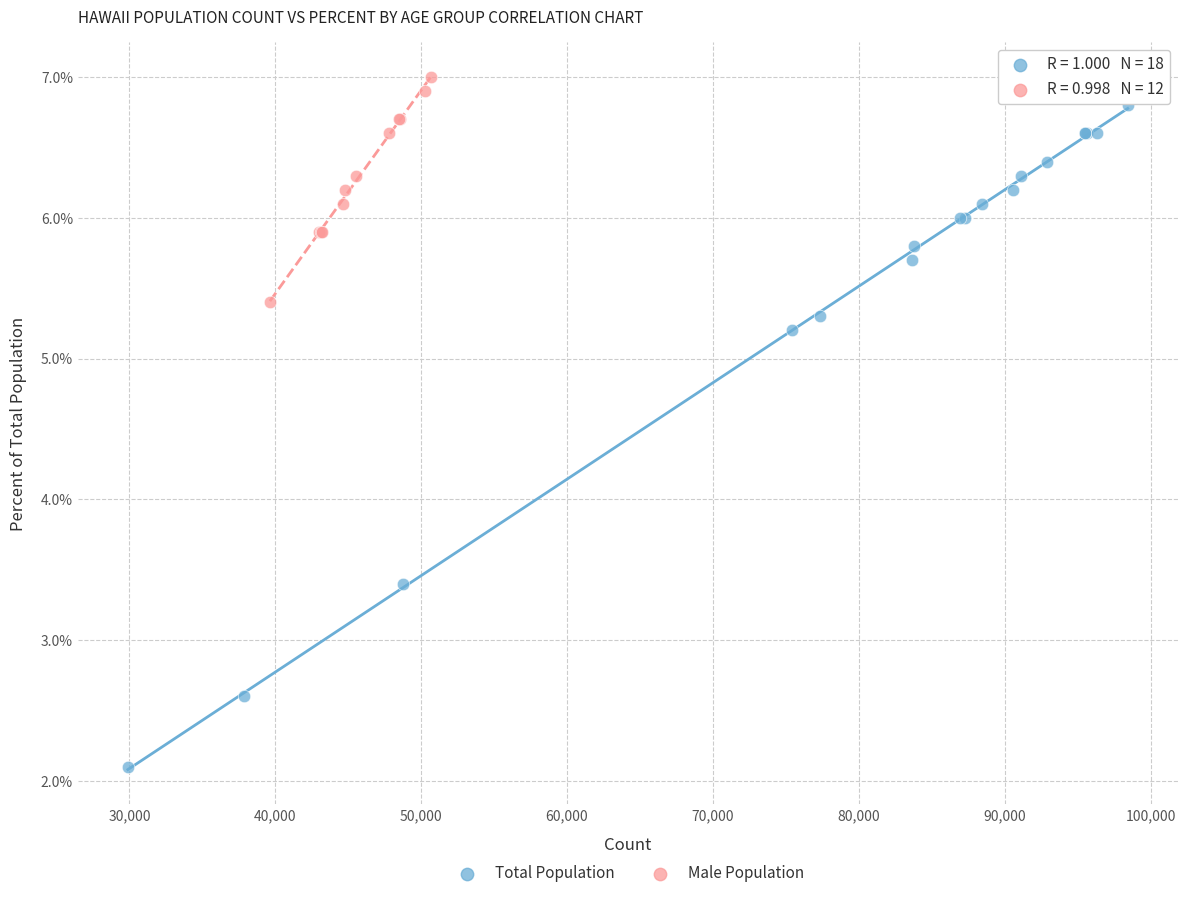

What are all the series names shown in the legend?

Total Population, Male Population